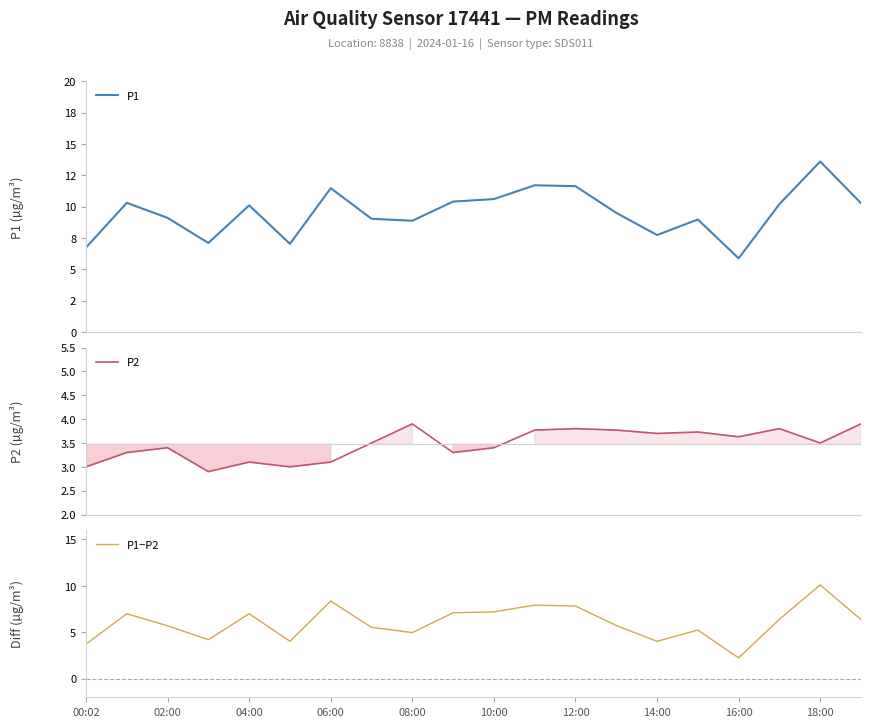

How many series are shown in this chart?

3